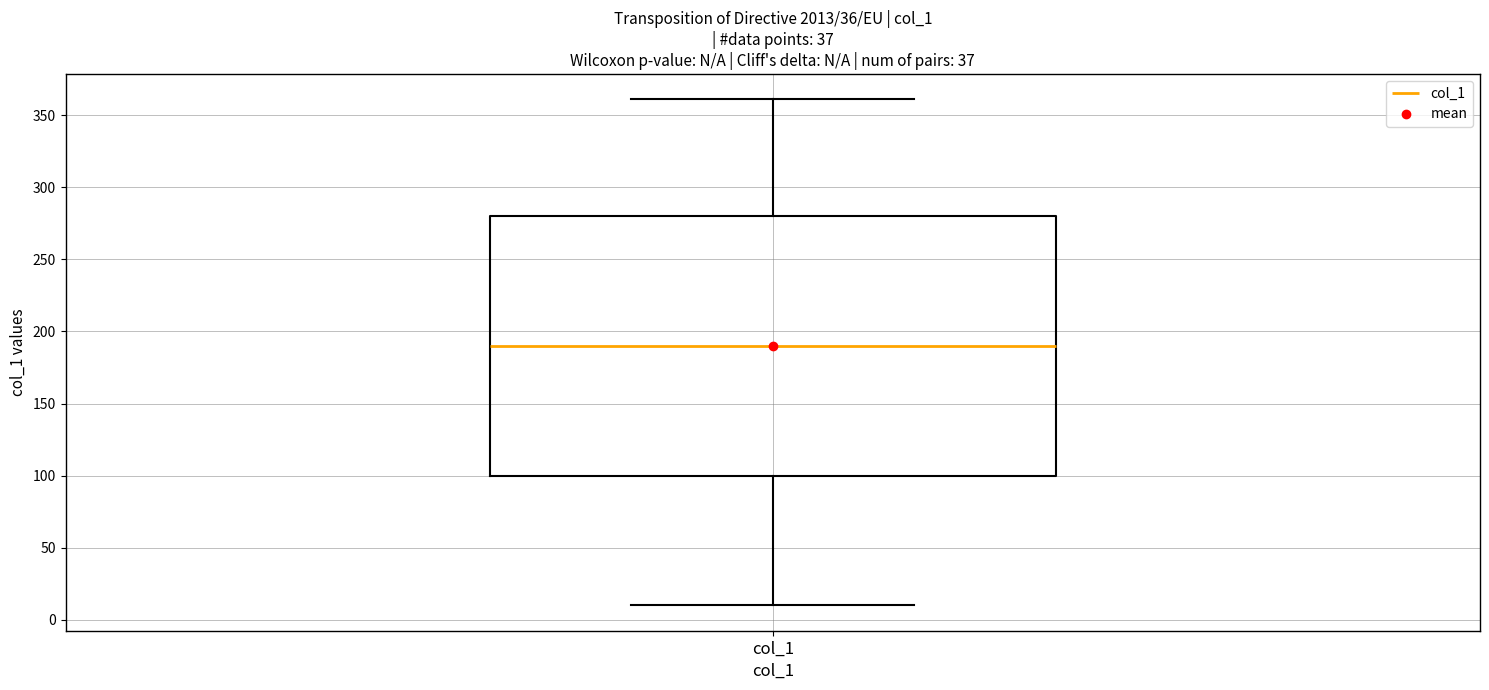

Transcribe this box plot: give where the median line is, the range the box spans, and where the two whiskers end, as read against the y-axis. The values are not printed on the chart, so give them approximately, as read against the axis.

median 190, box 100 to 280, whiskers 10 to 360